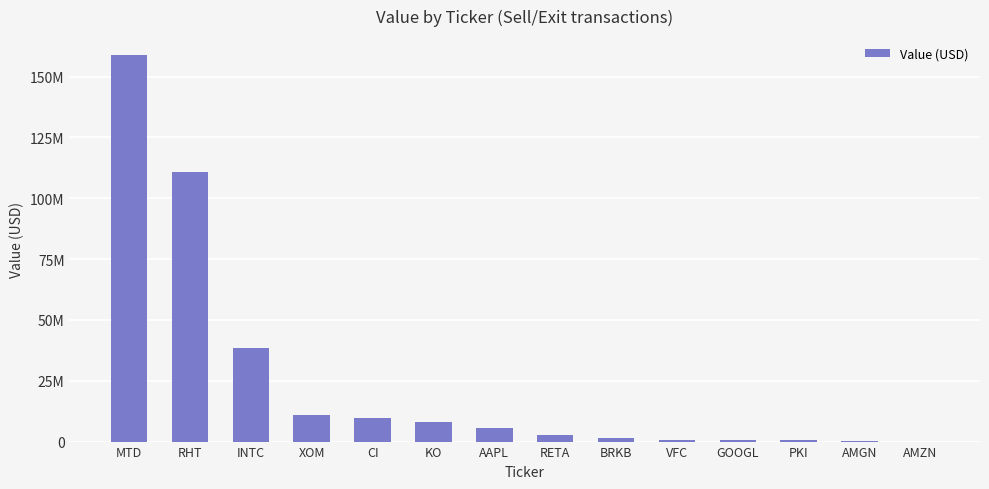

Which has a higher value, KO or VFC?

KO